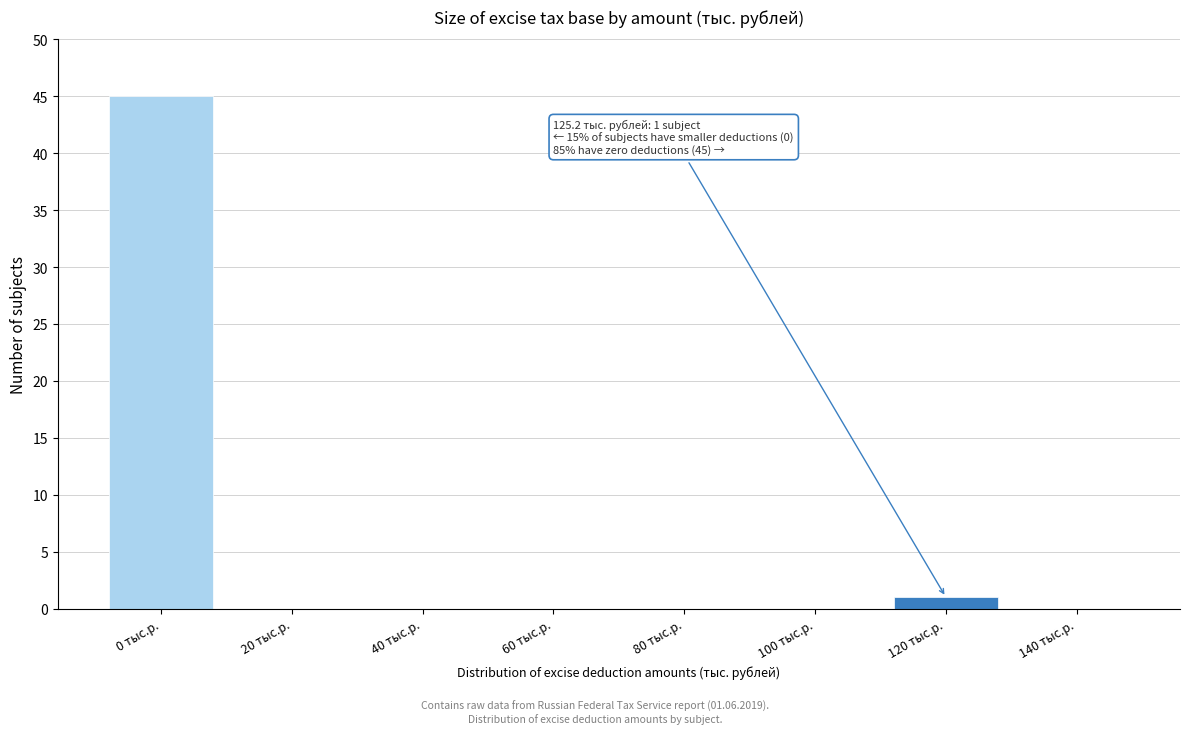

Reading left to right, what are all the values shown in this chart?

0 тыс.р.=45	20 тыс.р.=0	40 тыс.р.=0	60 тыс.р.=0	80 тыс.р.=0	100 тыс.р.=0	120 тыс.р.=1	140 тыс.р.=0